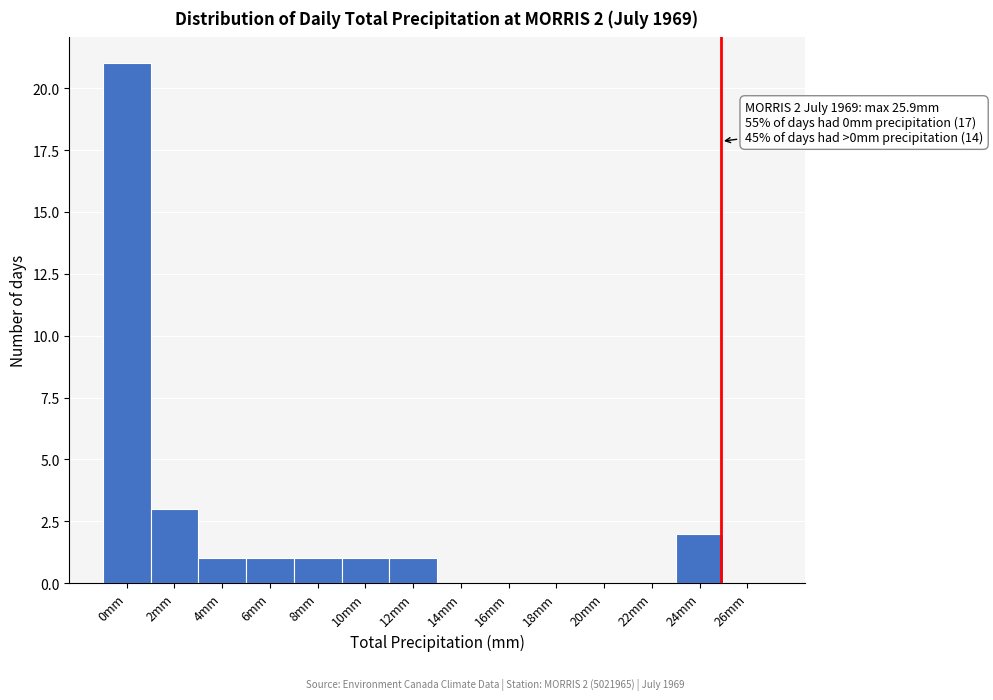

Reading left to right, list all the values displayed in this chart.

0mm=21	2mm=3	4mm=1	6mm=1	8mm=1	10mm=1	12mm=1	14mm=0	16mm=0	18mm=0	20mm=0	22mm=0	24mm=2	26mm=0